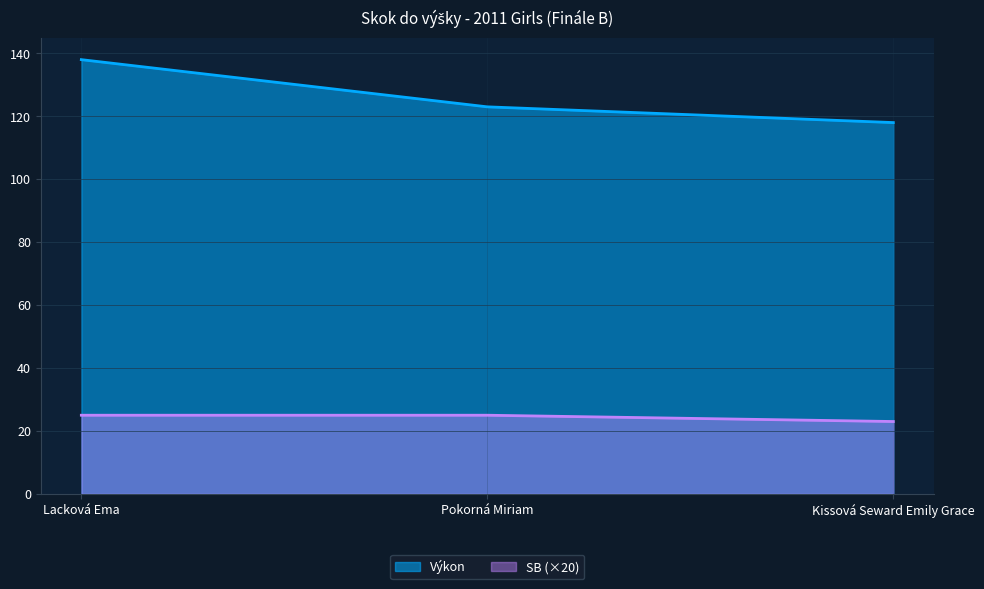

How many data points in SB are less than 25?

1